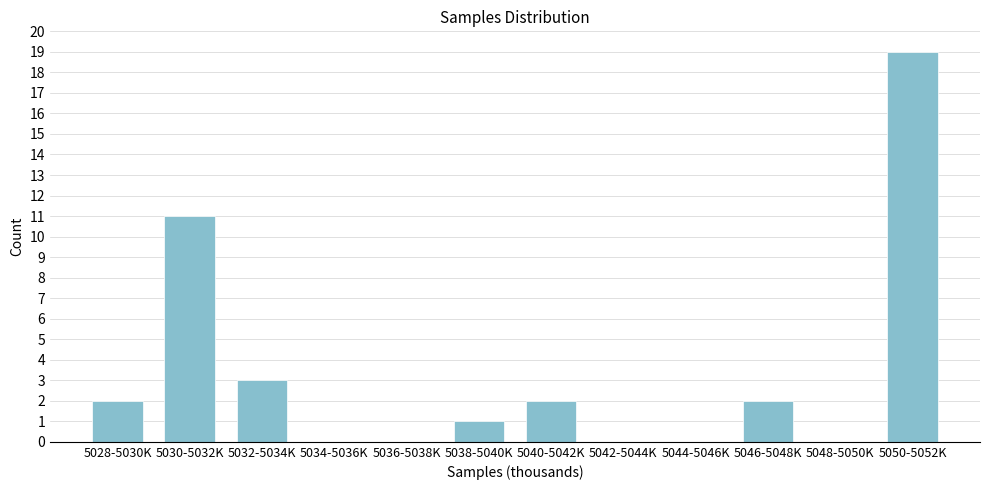

Reading right to left, what are all the values shown in this chart?

5050-5052K=19	5048-5050K=0	5046-5048K=2	5044-5046K=0	5042-5044K=0	5040-5042K=2	5038-5040K=1	5036-5038K=0	5034-5036K=0	5032-5034K=3	5030-5032K=11	5028-5030K=2